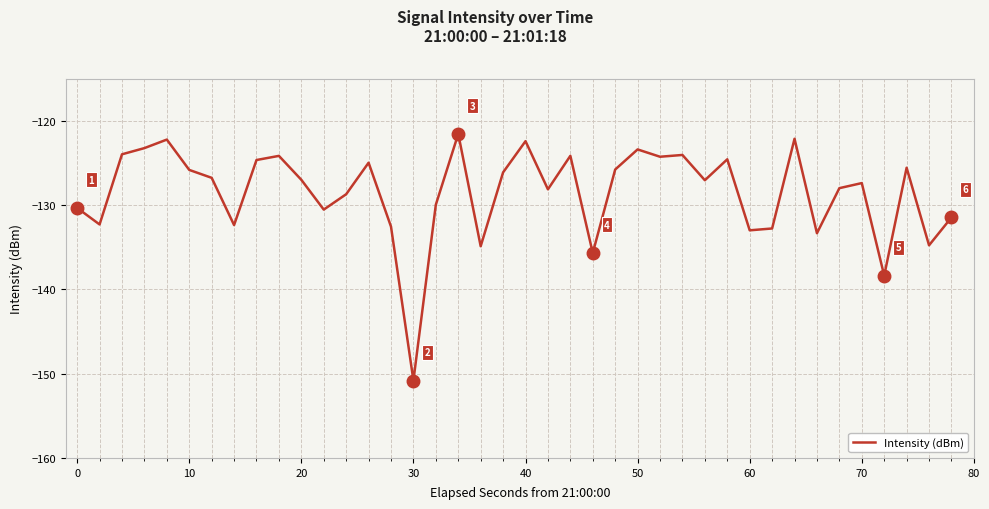

Is this an area chart (filled region under the line)?

No